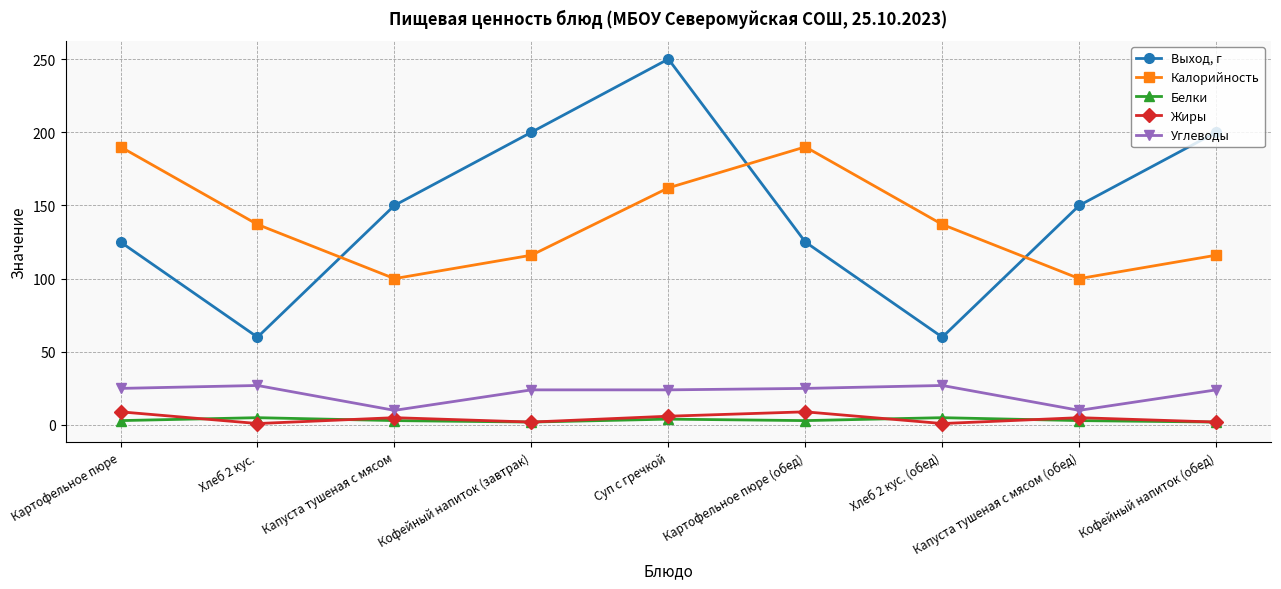

What is the spread (max minus min) of values at Капуста тушеная с мясом (обед)?

147